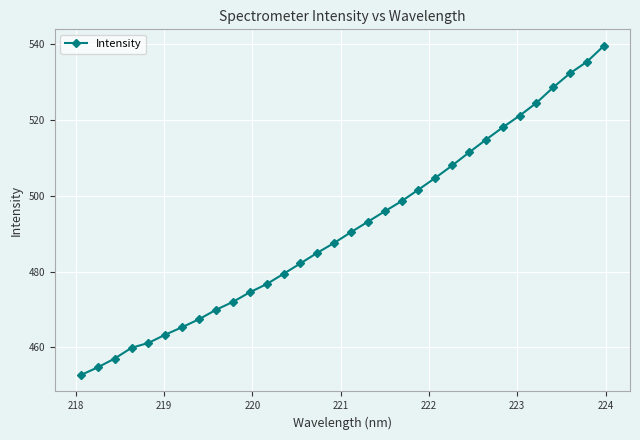

True or false: the data has more than 2 interior local peaks.

False